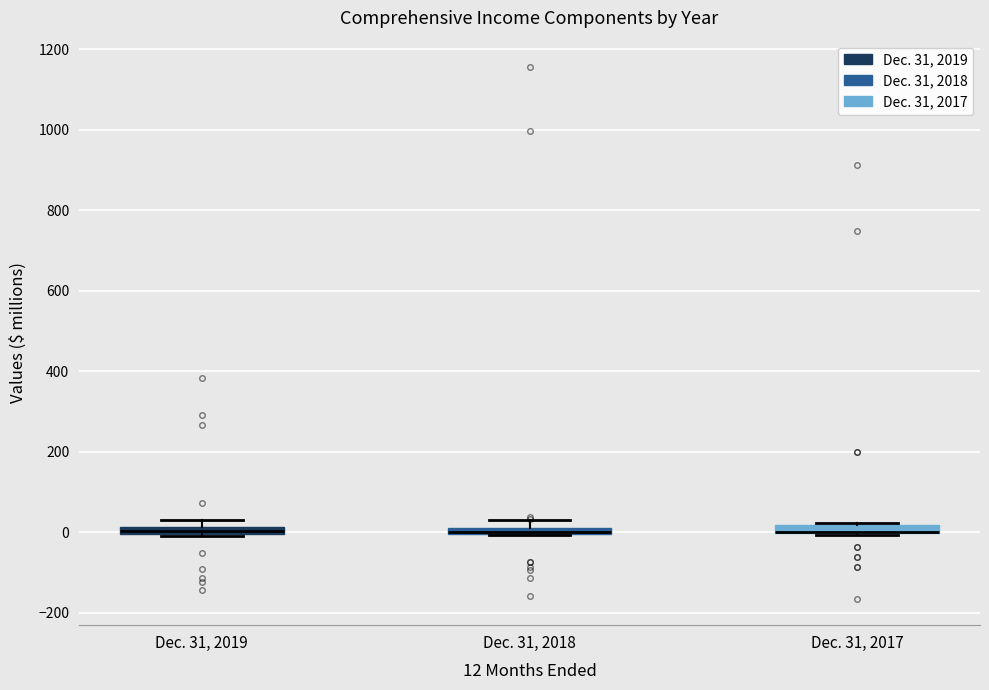

Where is the lower edge of the box for Dec. 31, 2017 on the y-axis? The values are not printed on the chart, so give them approximately, as read against the axis.

0